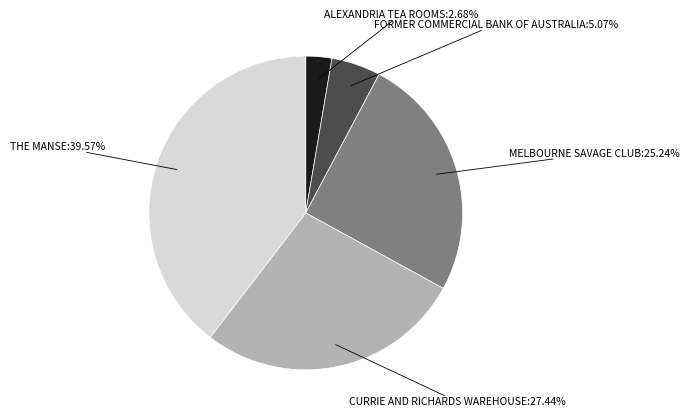

Rank the categories by value from lowest to highest.

ALEXANDRIA TEA ROOMS, FORMER COMMERCIAL BANK OF AUSTRALIA, MELBOURNE SAVAGE CLUB, CURRIE AND RICHARDS WAREHOUSE, THE MANSE